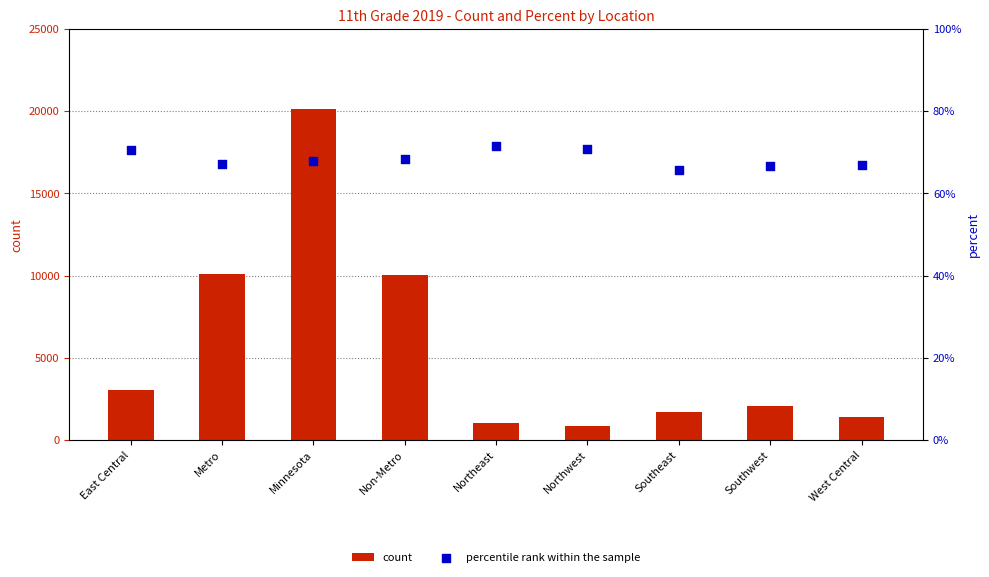

Which series has the widest spread of Y values?

count